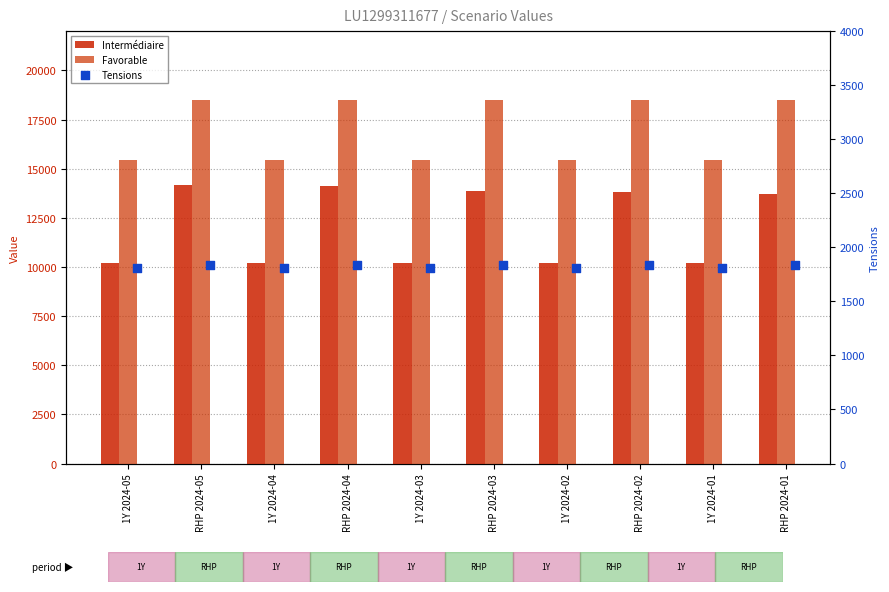

At which category is the sum across all series the highest?

RHP 2024-05